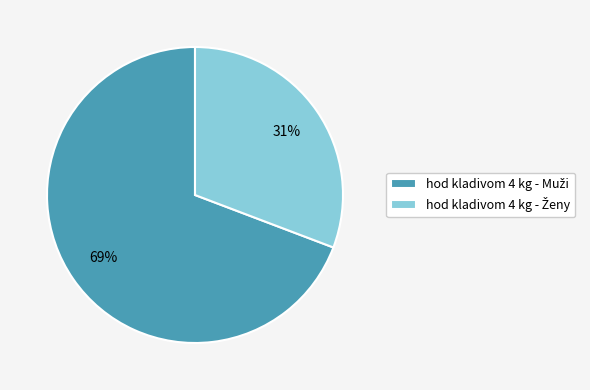

To the nearest percent, what is the average slice percentage?

50%